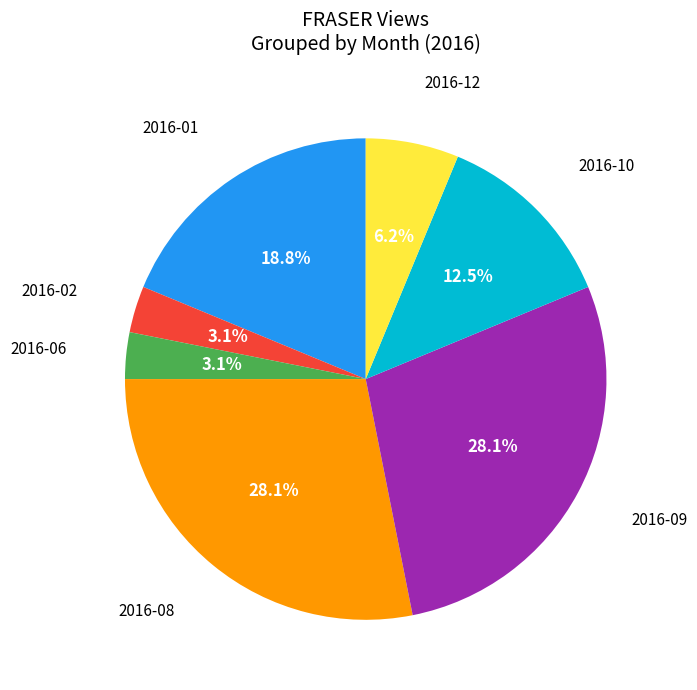

Is there any slice that represents more than half of the pie?

No